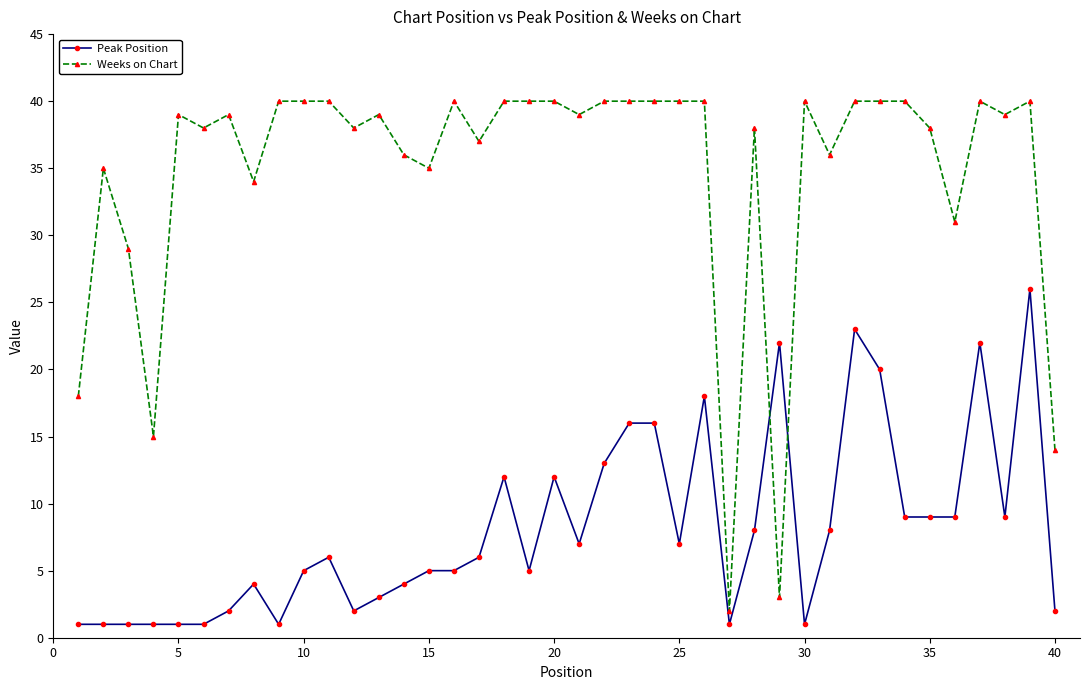

Rank the series by their average value, from lowest to highest.

Peak Position, Weeks on Chart